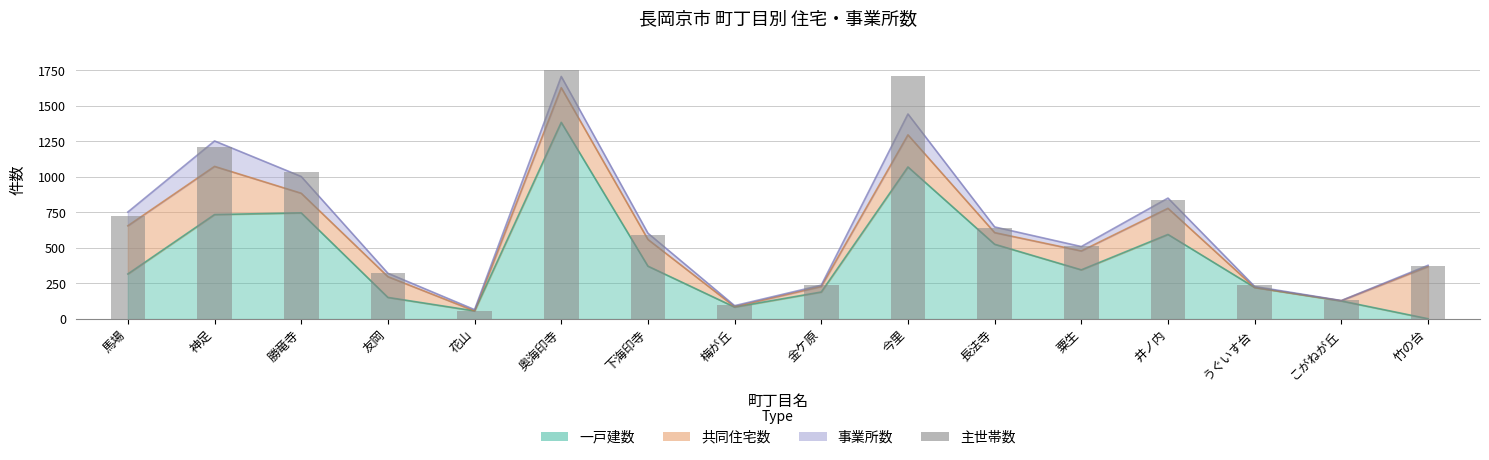

Rank the categories by value from highest to lowest.

奥海印寺, 今里, 神足, 勝竜寺, 井ノ内, 馬場, 長法寺, 下海印寺, 粟生, 竹の台, 友岡, うぐいす台, 金ケ原, こがねが丘, 梅が丘, 花山